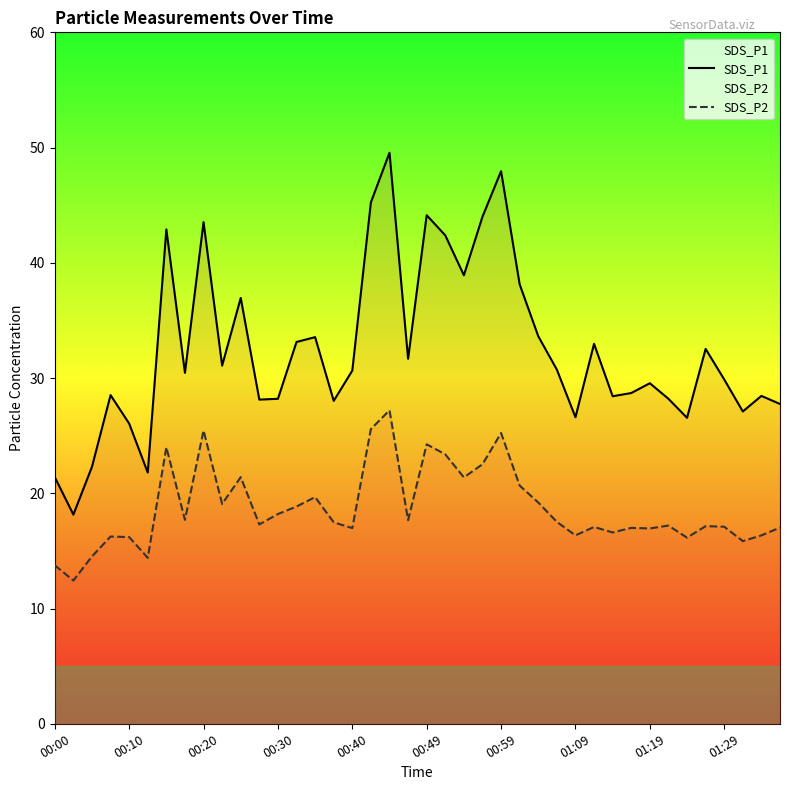

What is the difference between the SDS_P2 values at 25 and 29?

3.6